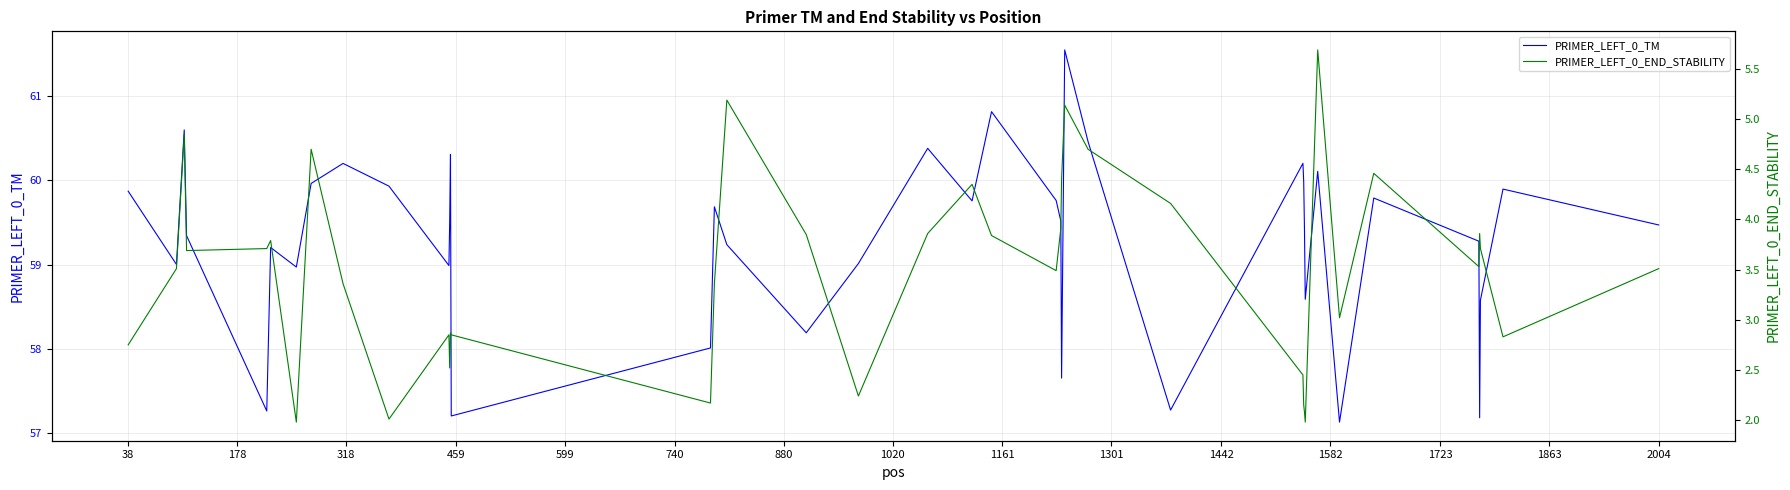

Which series has the largest total across all categories?

PRIMER_LEFT_0_TM